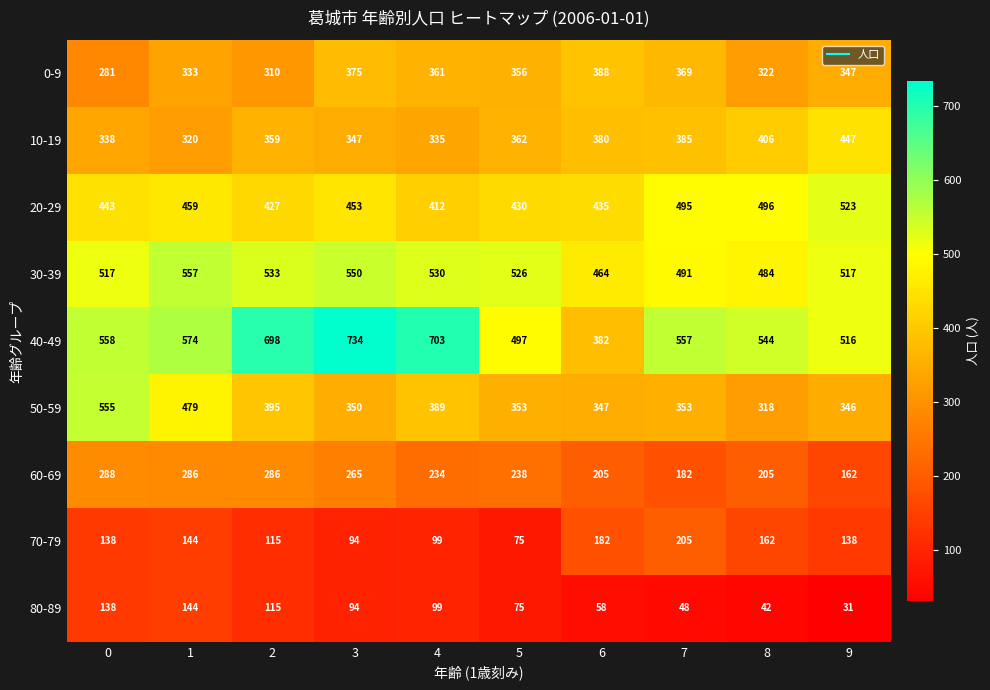

The 60-69 series shows 205 at 6. True or false?

True